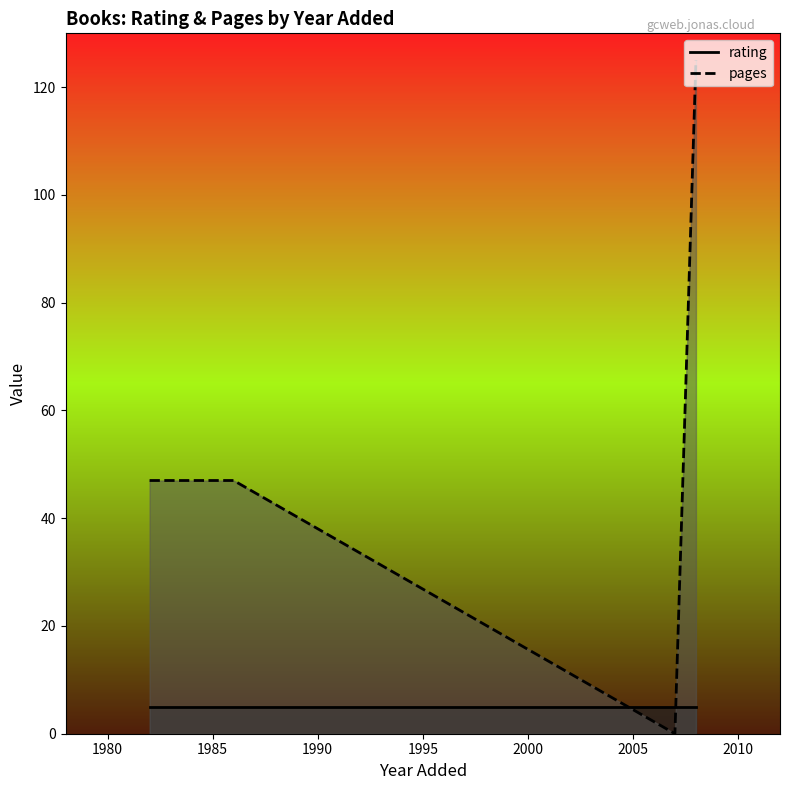

Which series changed the most between 19/05/2008 and 16/9/2007?

pages